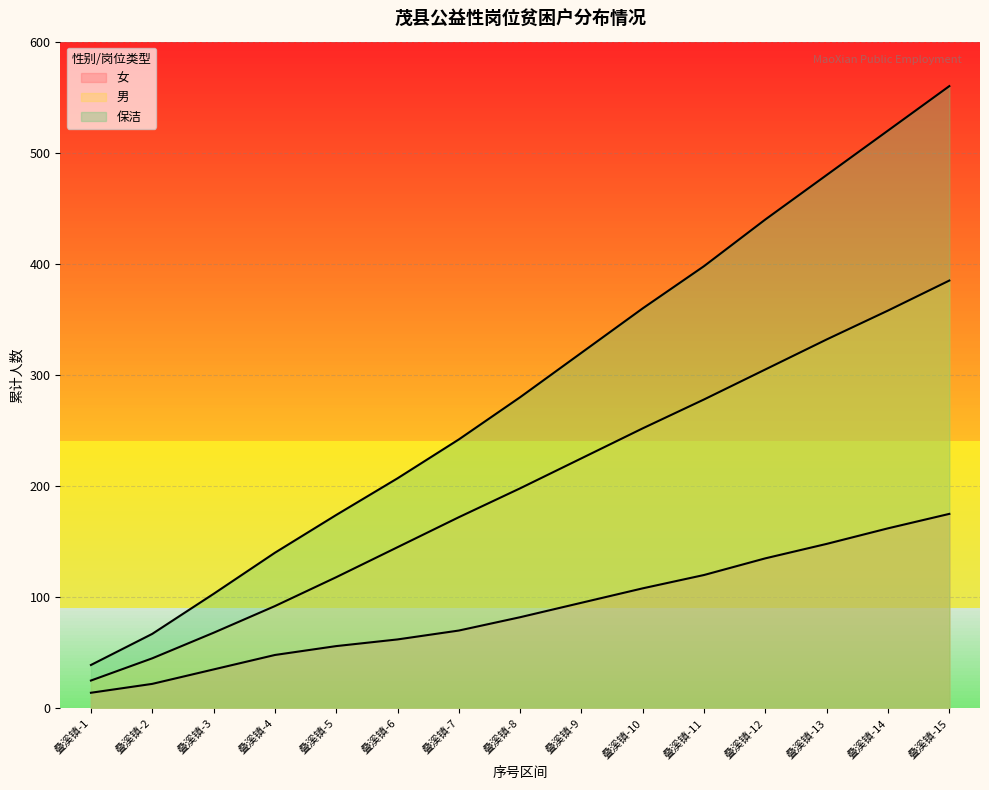

True or false: 男 and 保洁 intersect in this chart.

False